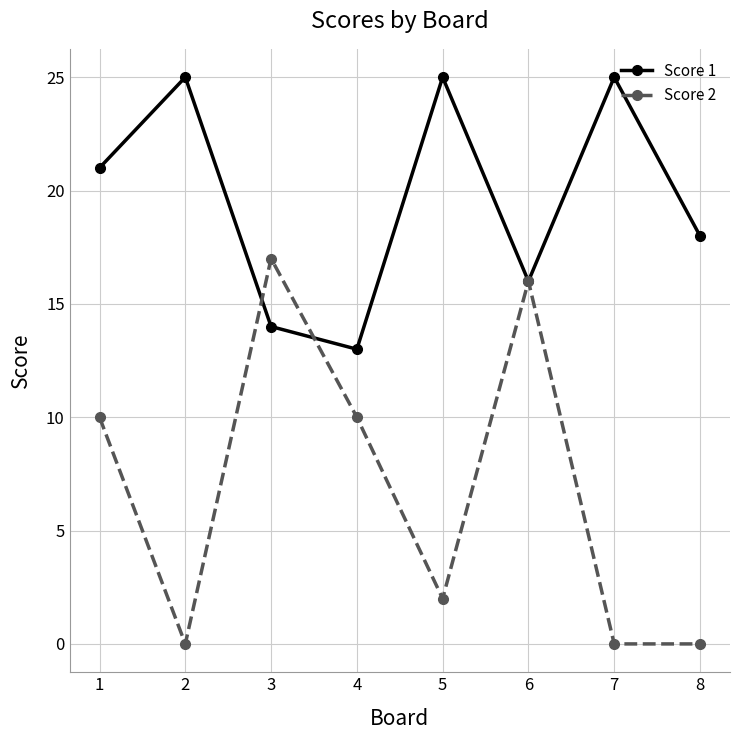

What is the sum of the Score 1 values at 5 and 4?

38